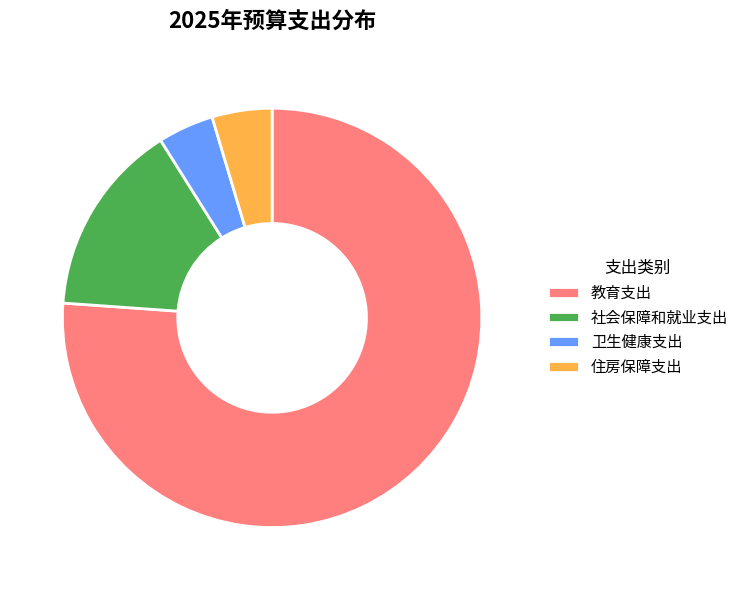

How many slices are in this pie chart?

4